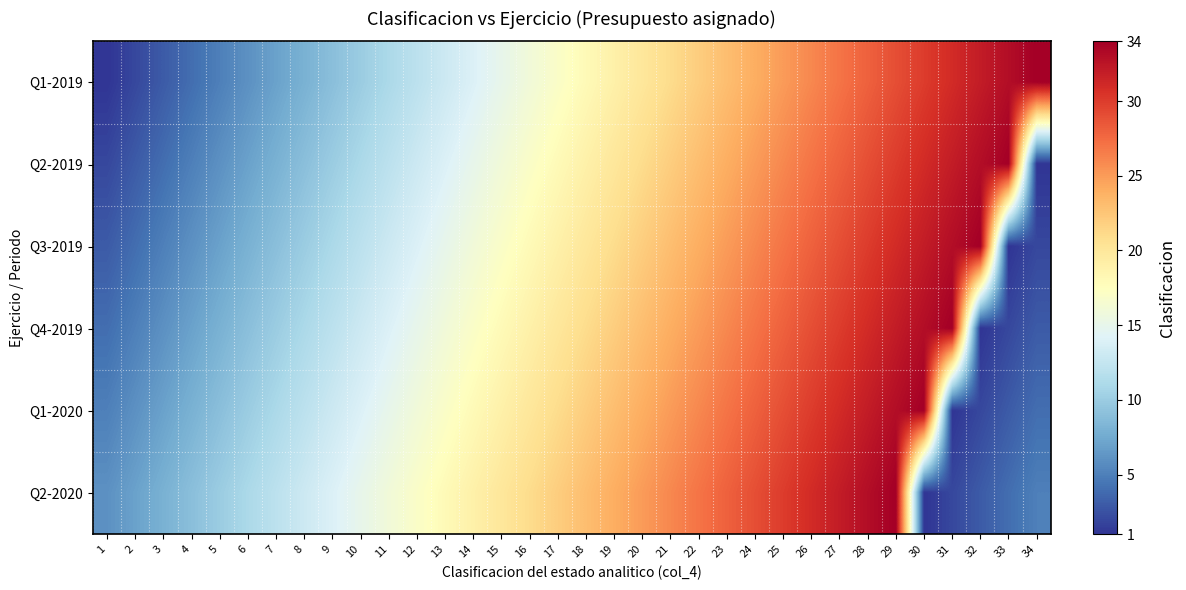

At 20, list the series in order from smallest to largest.

Q1-2019, Q2-2019, Q3-2019, Q4-2019, Q1-2020, Q2-2020